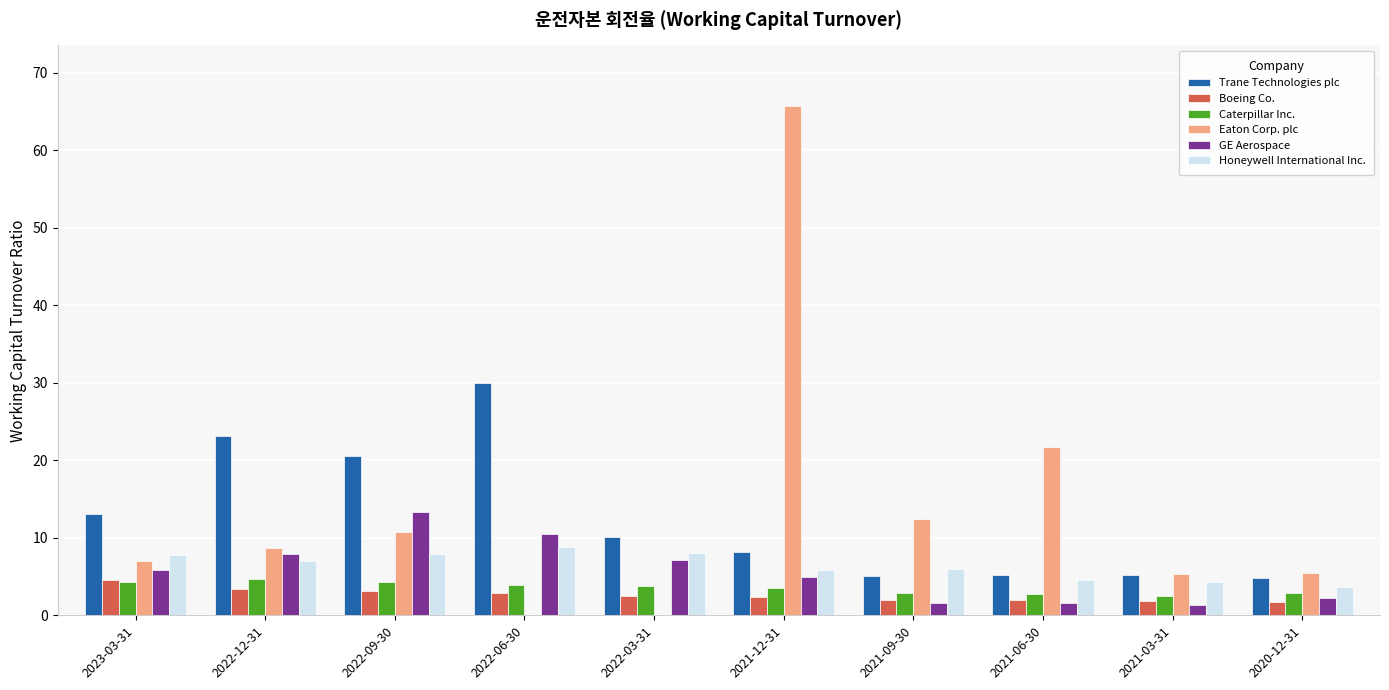

What is the maximum value for Trane Technologies plc?

30.0